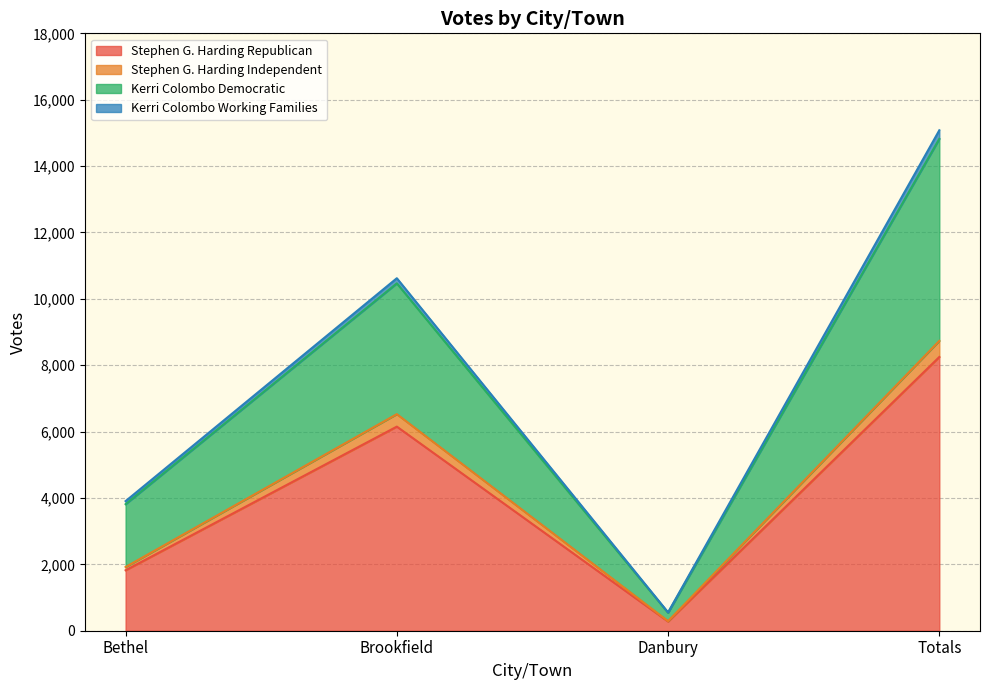

List the labels in order of Stephen G. Harding Republican value, smallest first.

Danbury, Bethel, Brookfield, Totals